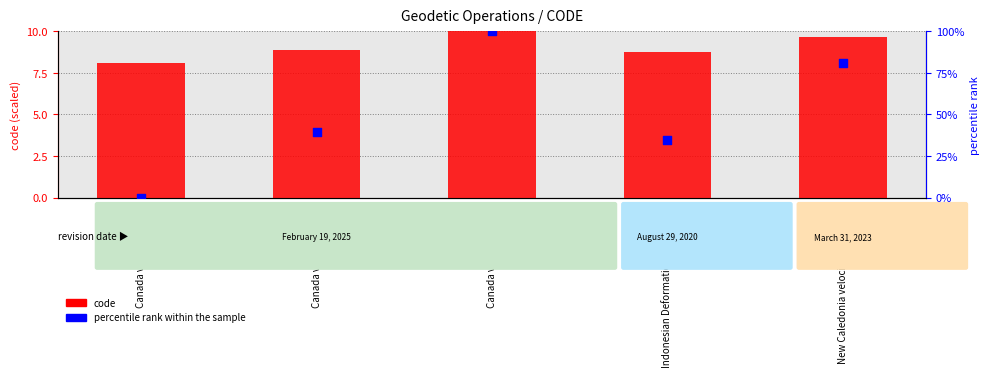

Which series contains the highest Y value?

percentile rank within the sample